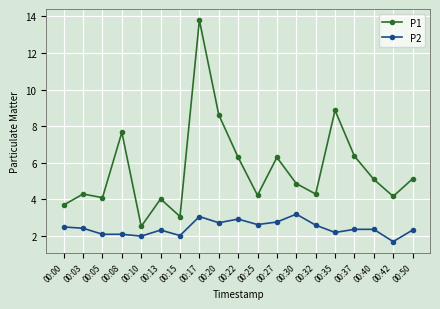

True or false: P1 has more than 1 points higher than both neighbors.

True